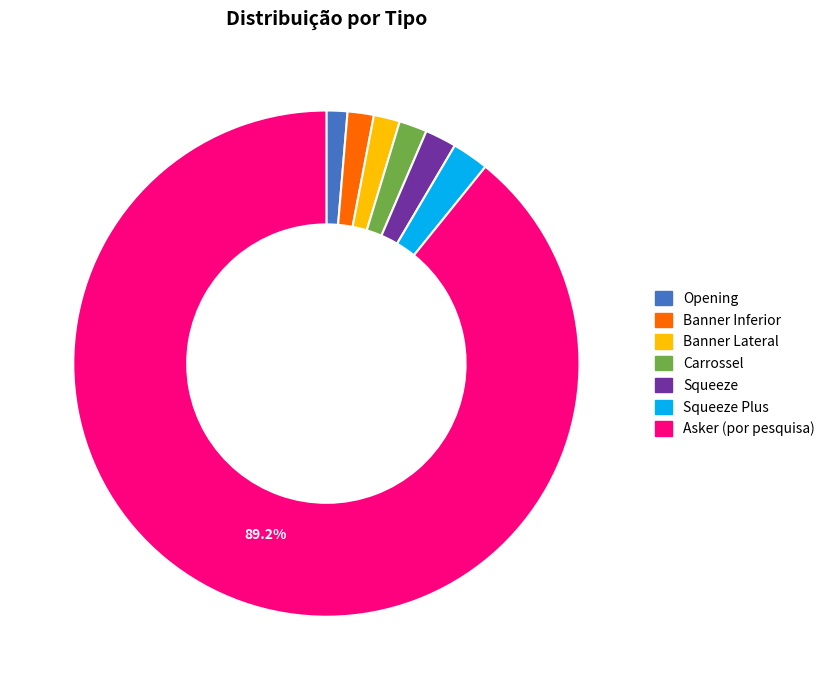

Count the number of slices in the pie.

7